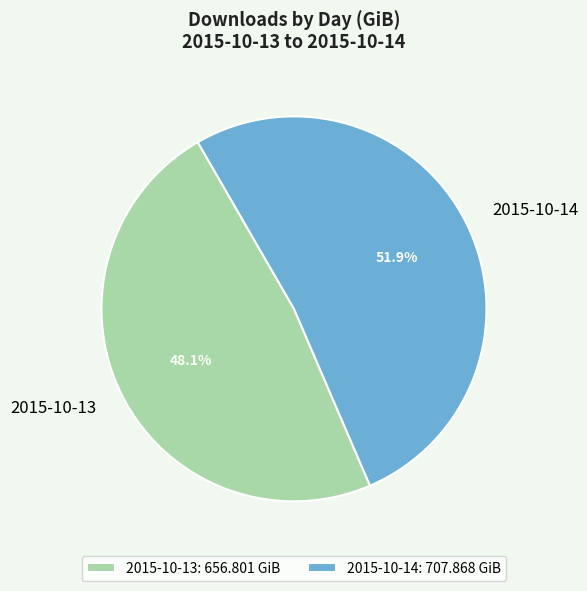

The 2015-10-13 slice represents 48% of the pie. True or false?

True